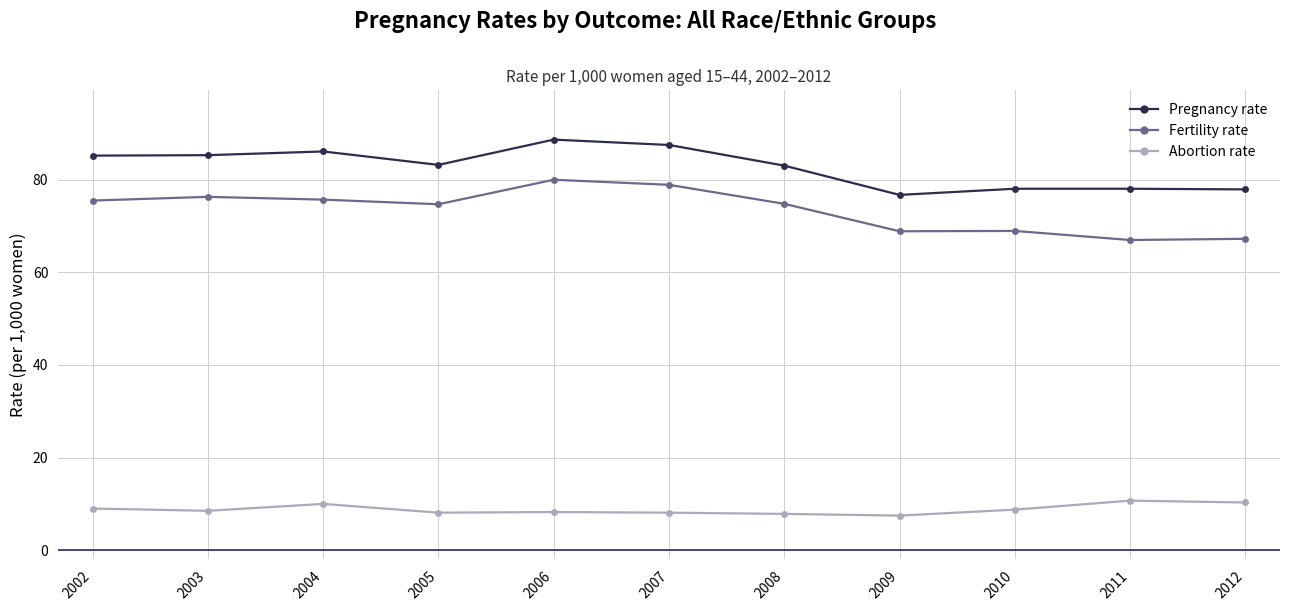

True or false: Fertility rate and Abortion rate intersect in this chart.

False